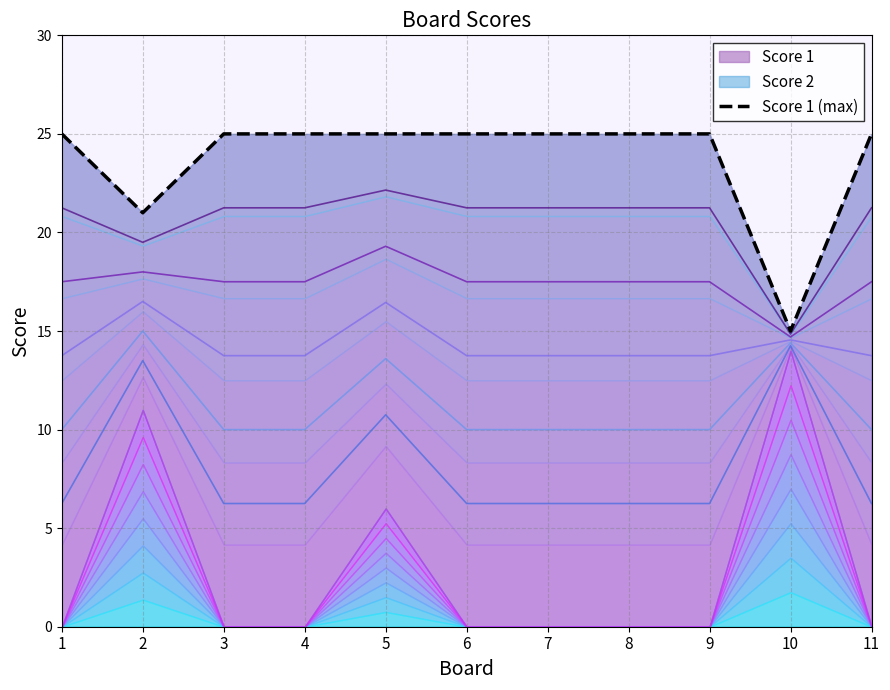

Reading left to right, list all the values displayed in this chart.

25	21	25	25	25	25	25	25	25	15	25